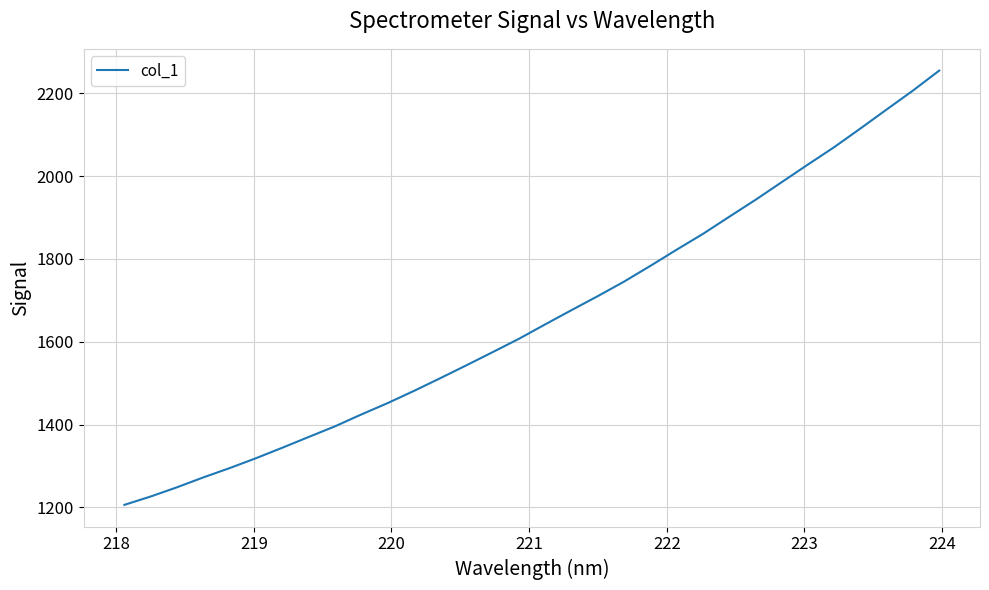

What is the greatest value displayed?

2254.8